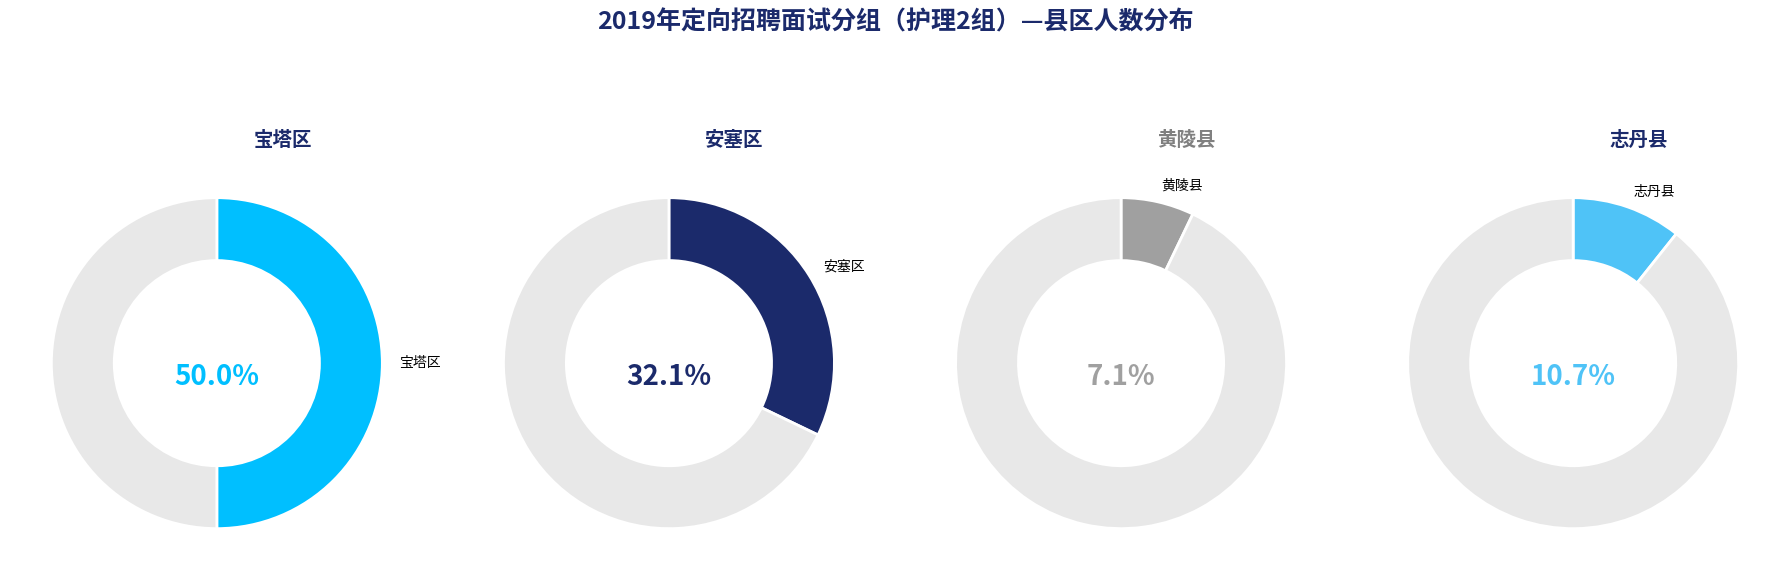

To the nearest percent, what portion does 宝塔区 represent?

50%